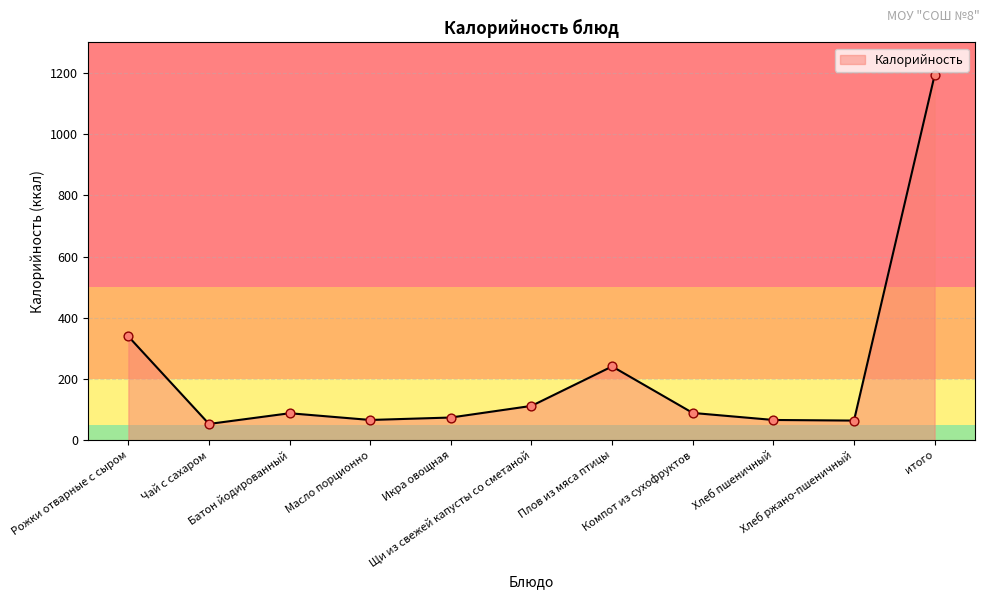

What is the change in value from Чай с сахаром to Щи из свежей капусты со сметаной?

+59